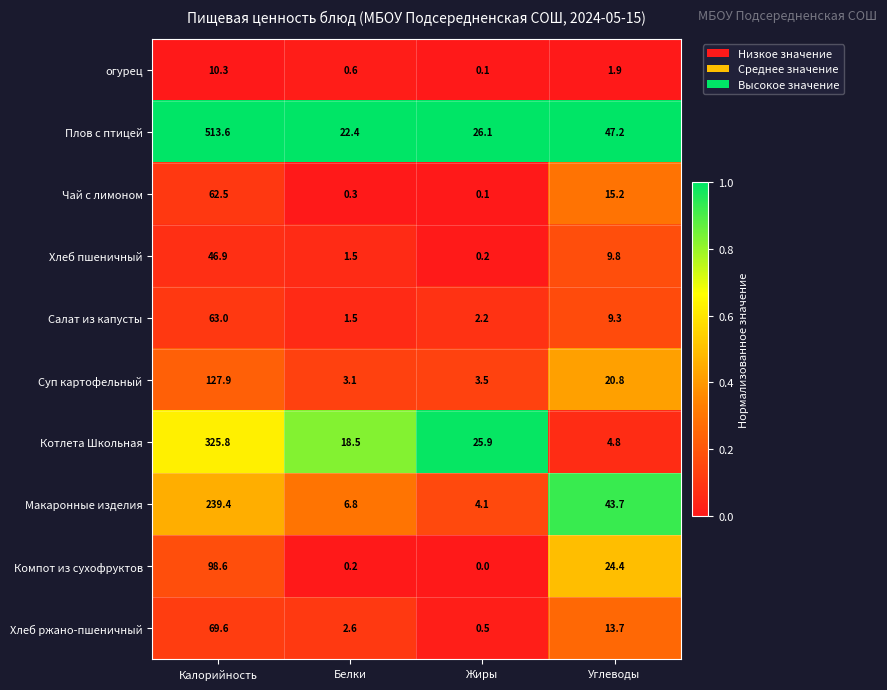

What is the sum of the Суп картофельный values at Калорийность and Белки?

131.0